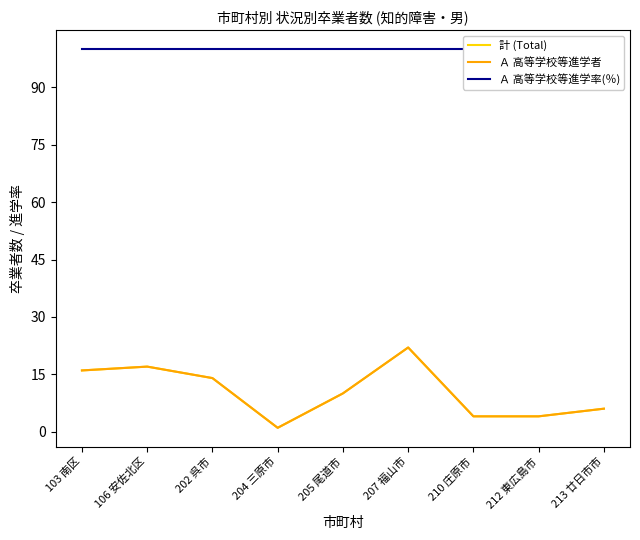

How many categories are shown in the chart?

9